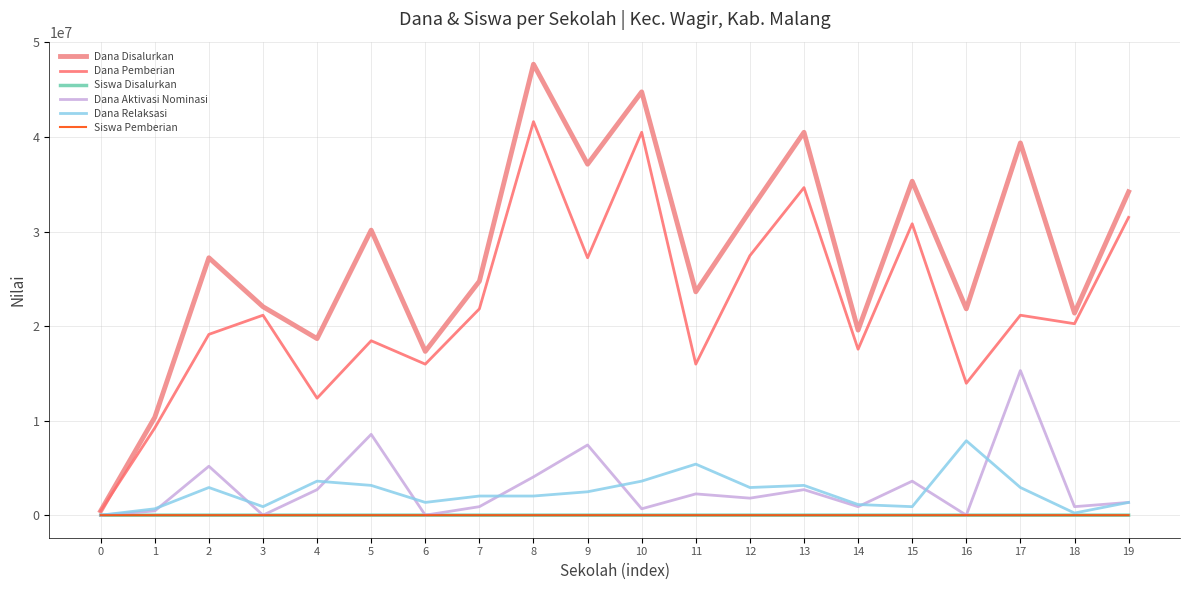

Is this an area chart (filled region under the line)?

No